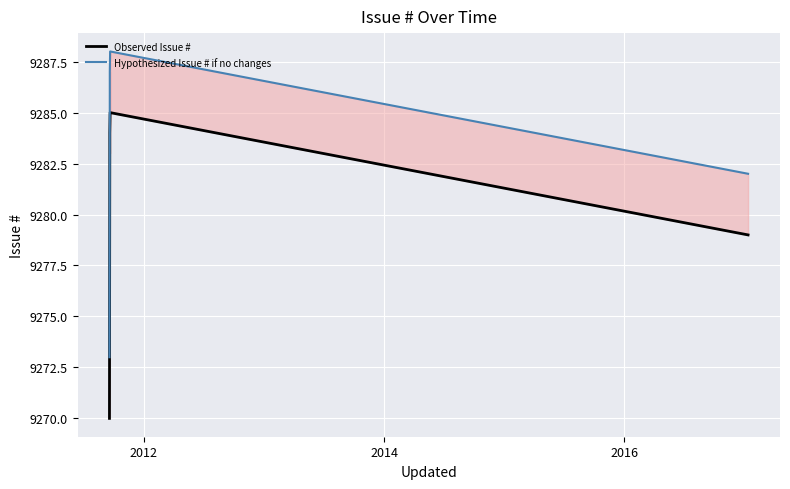

How many values in the Observed Issue # series are below 9283?

2